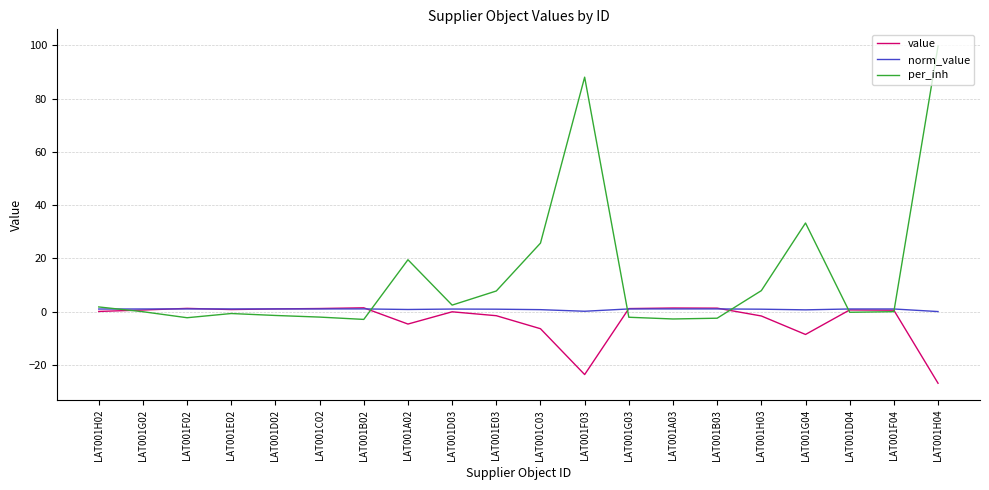

True or false: per_inh has a value of 88.0 at LAT001F03.

True